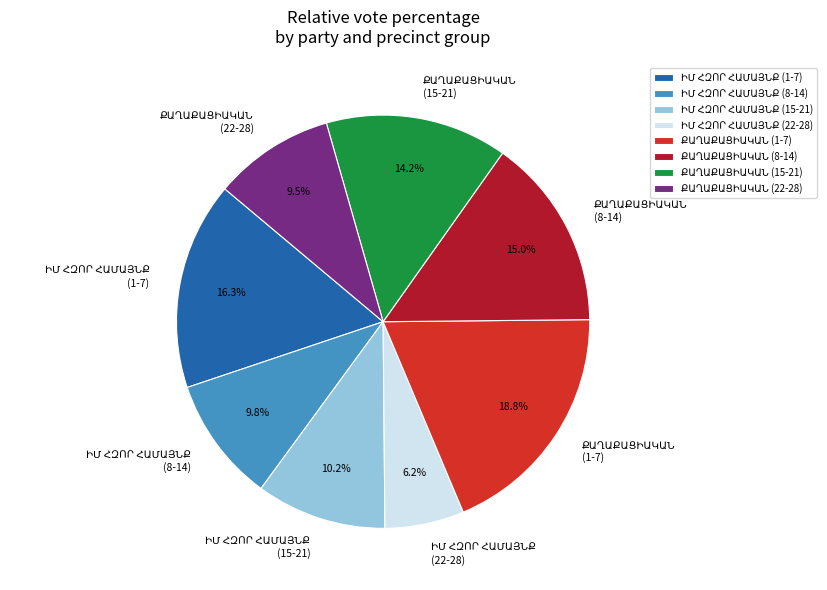

To the nearest percent, what is the average slice percentage?

12%